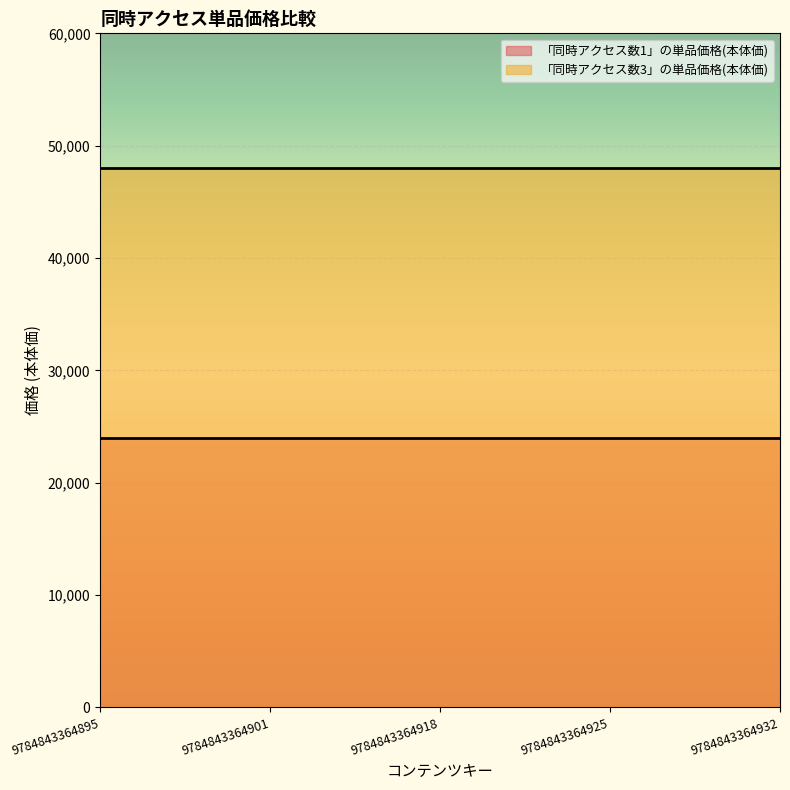

Rank the series by their average value, from lowest to highest.

「同時アクセス数1」の単品価格(本体価), 「同時アクセス数3」の単品価格(本体価)